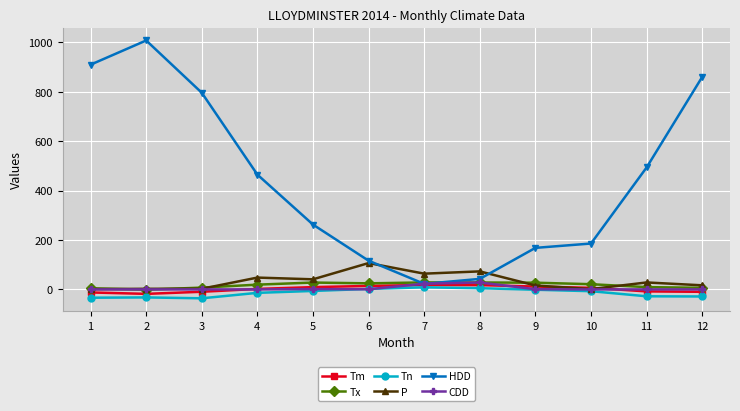

True or false: HDD has more than 2 interior local peaks.

False